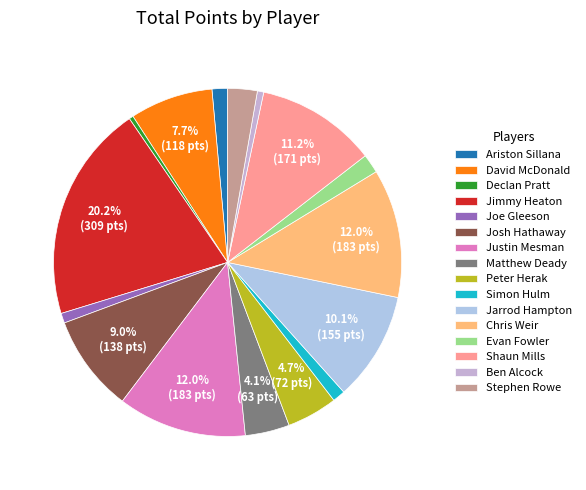

Do Justin Mesman and Ben Alcock together represent more than half of the pie?

No